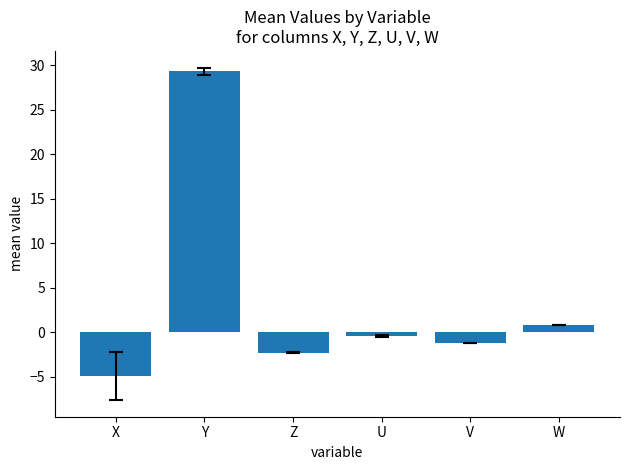

List the labels in order of value, smallest first.

X, Z, V, U, W, Y